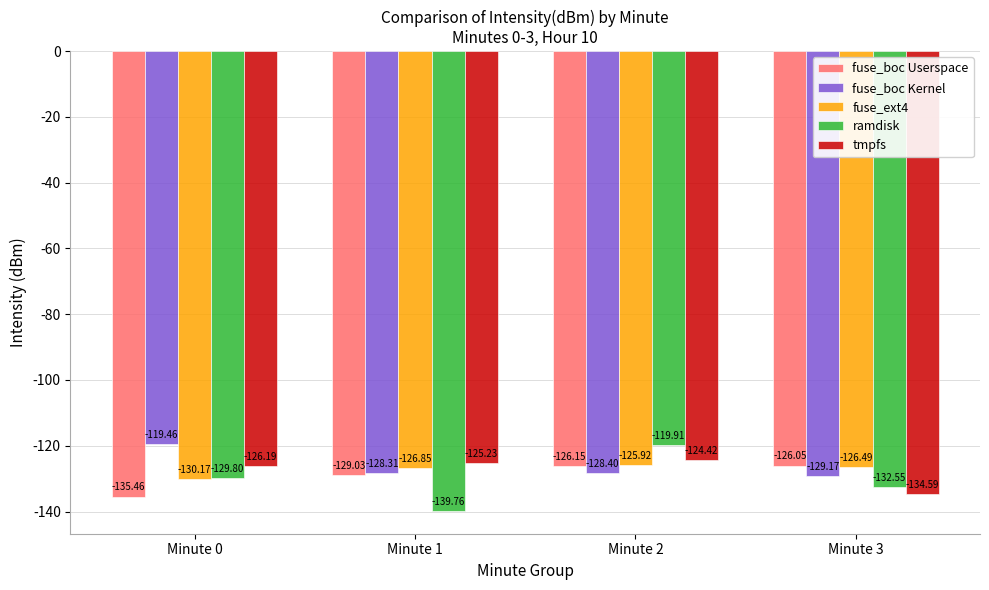

What is the spread (max minus min) of values at Minute 0?

16.0